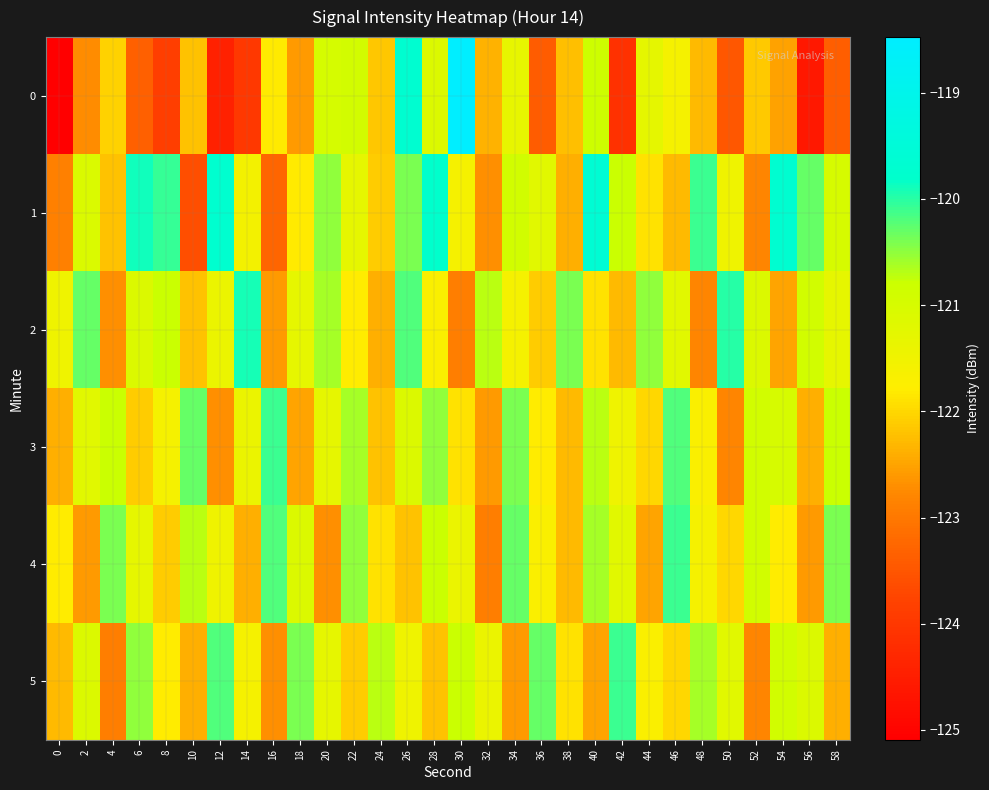

What is the smallest value displayed?

-125.1